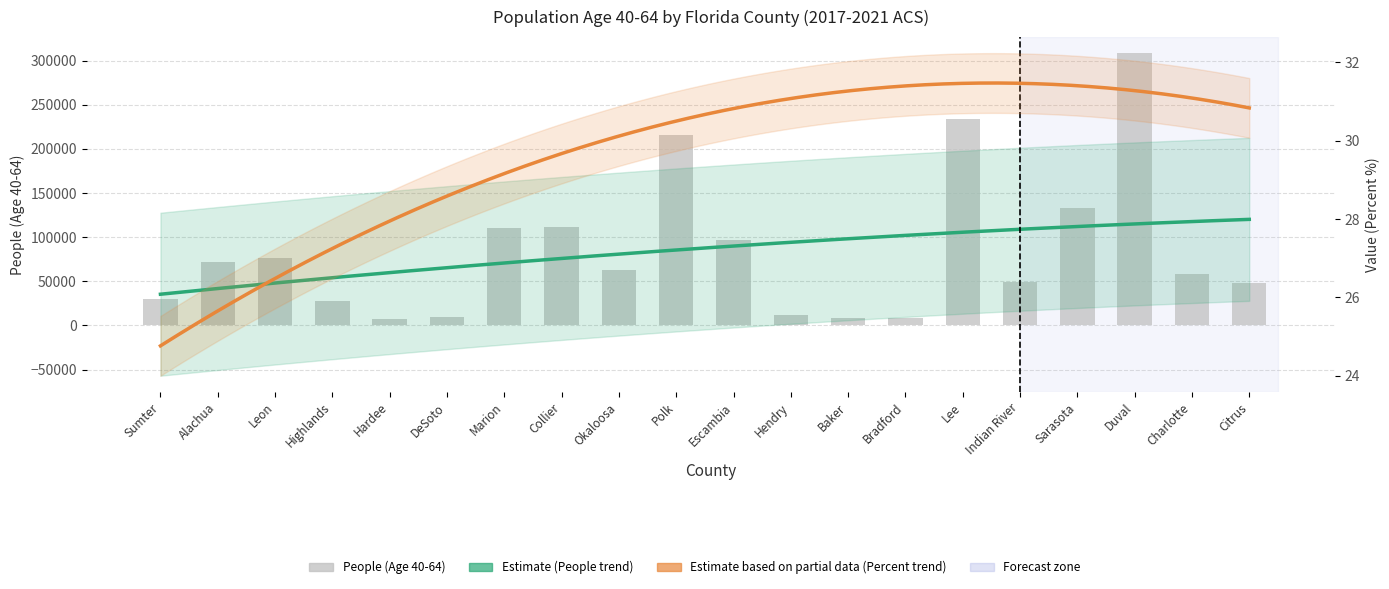

What is the sum of all values?

1680628